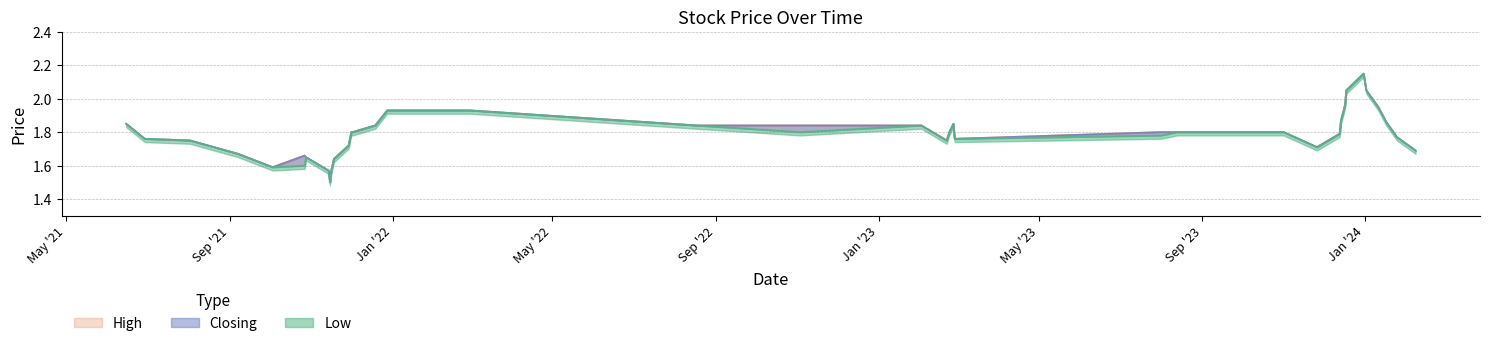

What position from the left is 02/02/2023?

21